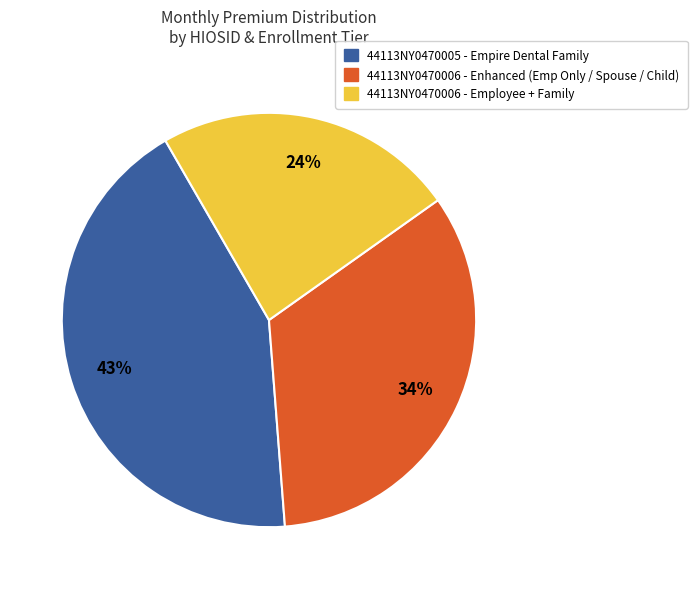

Is there a majority slice in this chart?

No